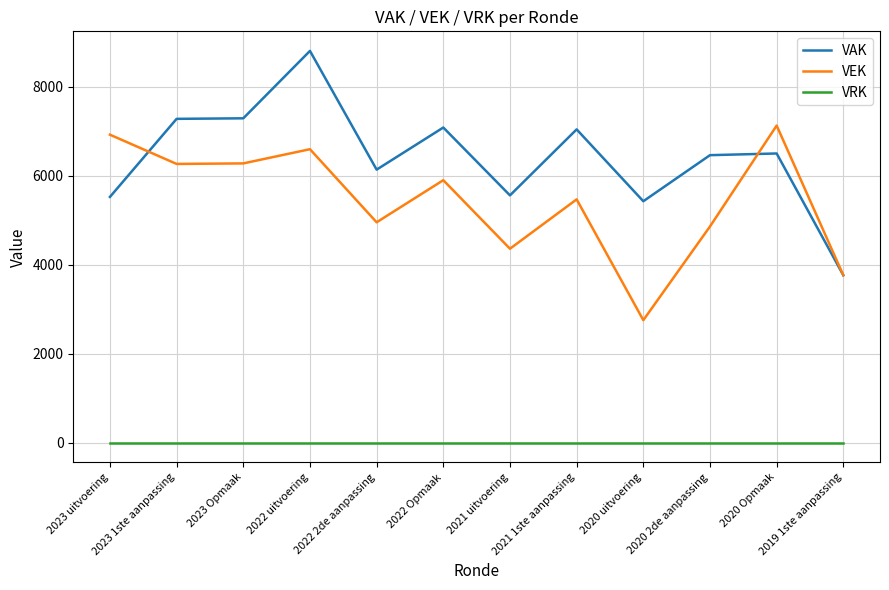

List the series in order of their overall mean, highest first.

VAK, VEK, VRK